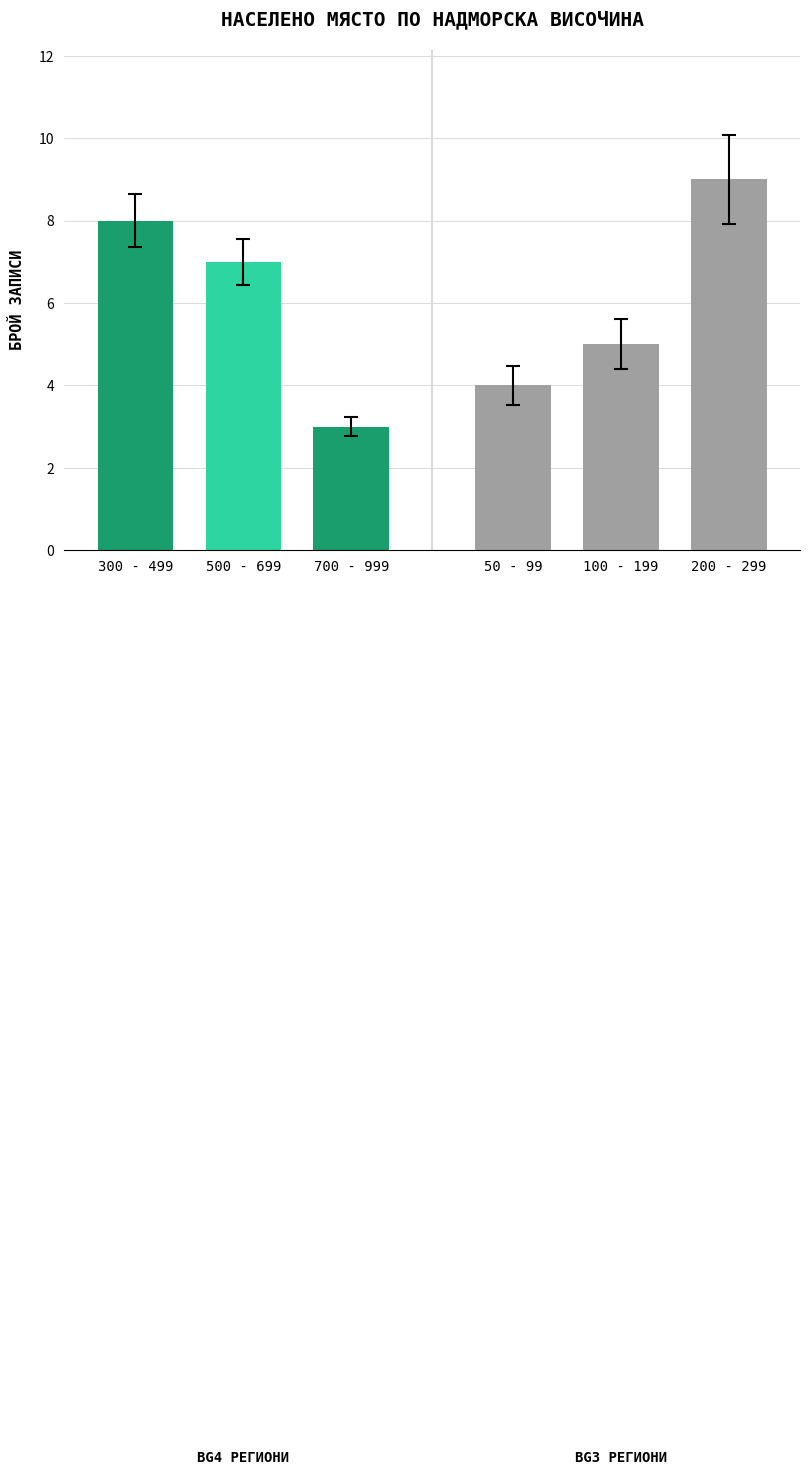

What is the label of the 3rd bar from the left?

700 - 999